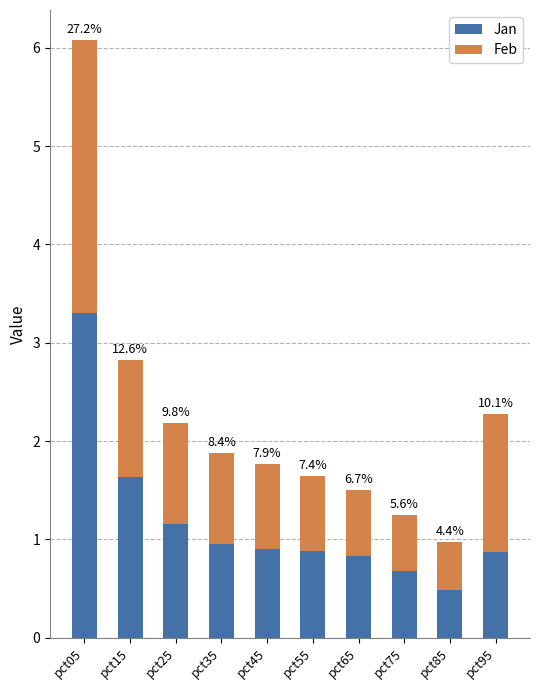

At which label does Jan reach its minimum?

pct85